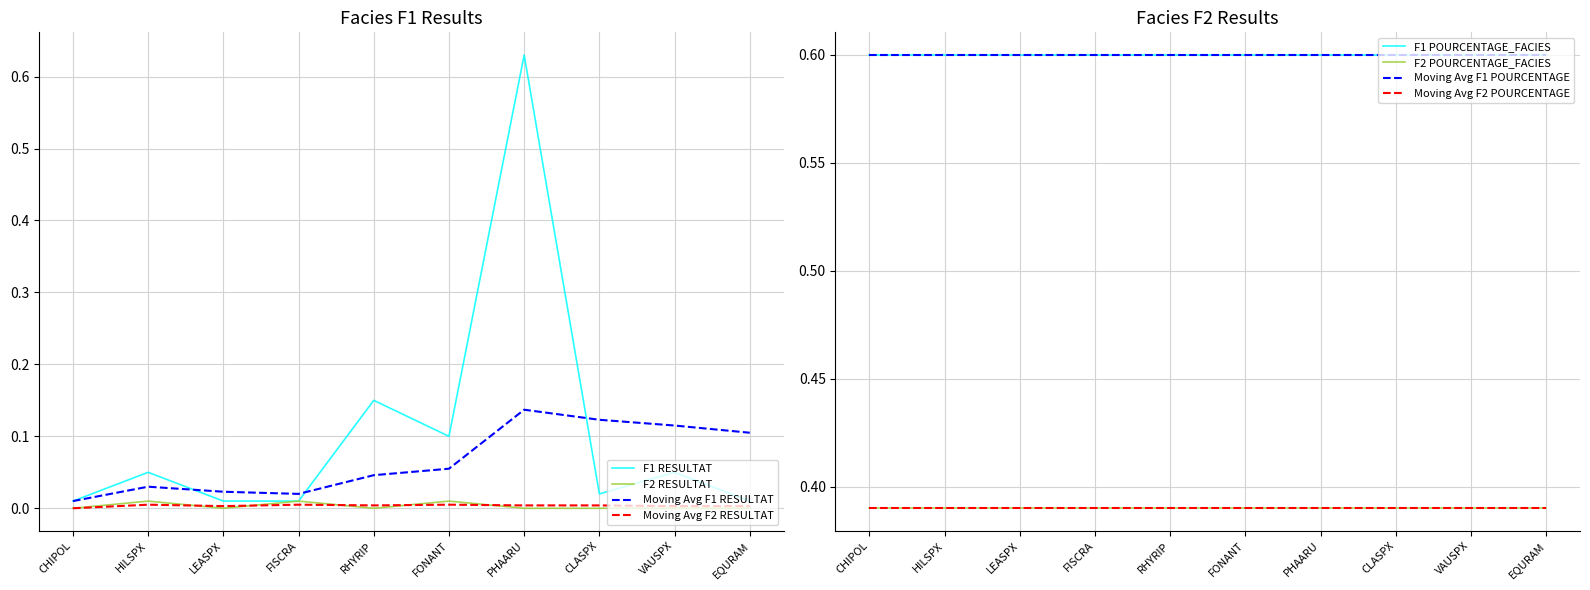

How many interior local peaks does the F2 RESULTAT series have?

3